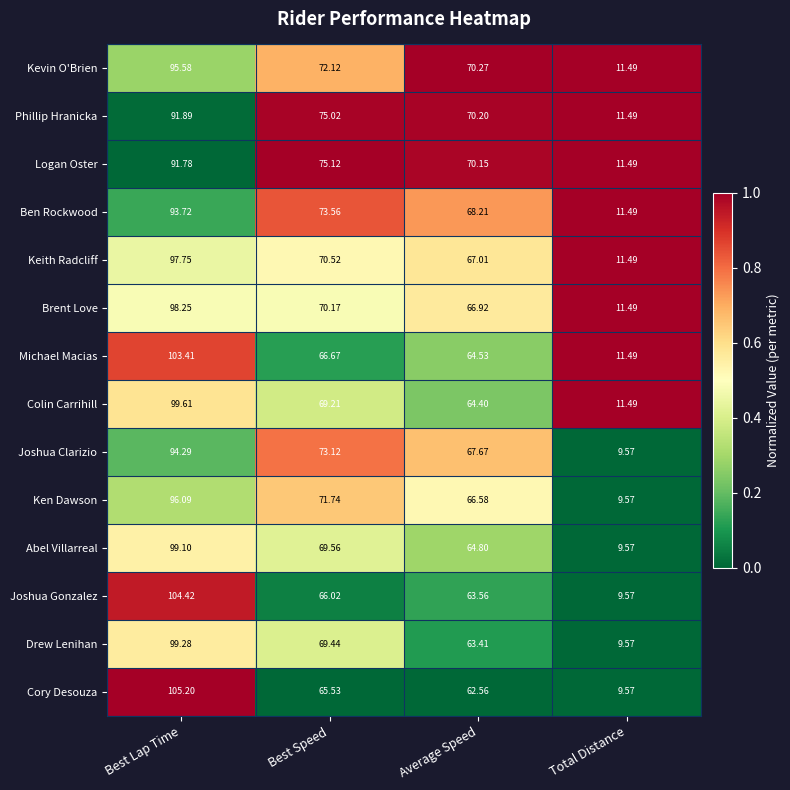

List the series in order of their peak value, highest first.

Cory Desouza, Joshua Gonzalez, Michael Macias, Colin Carrihill, Drew Lenihan, Abel Villarreal, Brent Love, Keith Radcliff, Ken Dawson, Kevin O'Brien, Joshua Clarizio, Ben Rockwood, Phillip Hranicka, Logan Oster